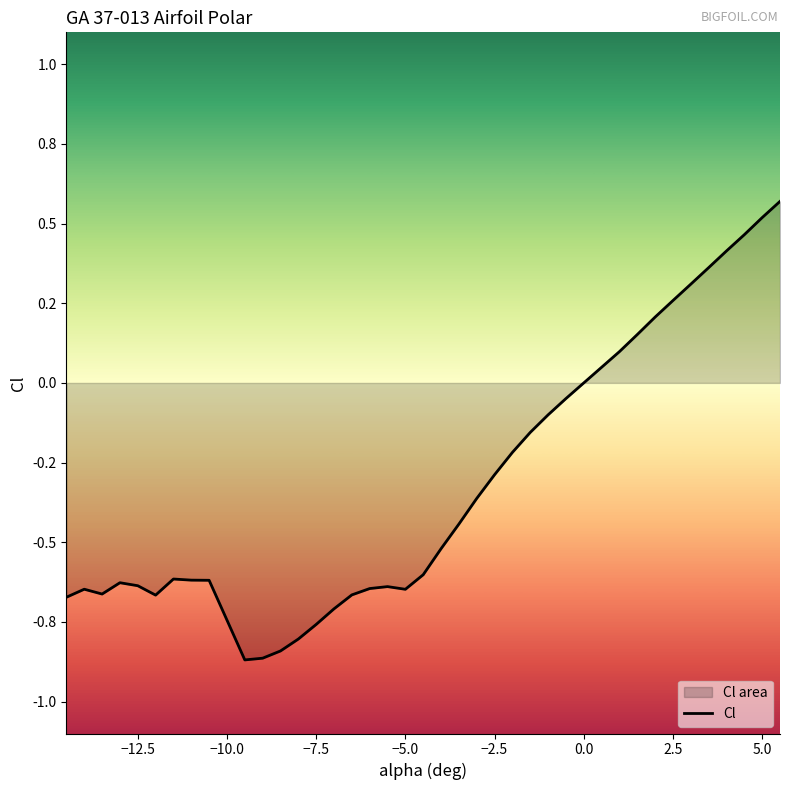

What is the difference between the second highest and minimum values?

1.4